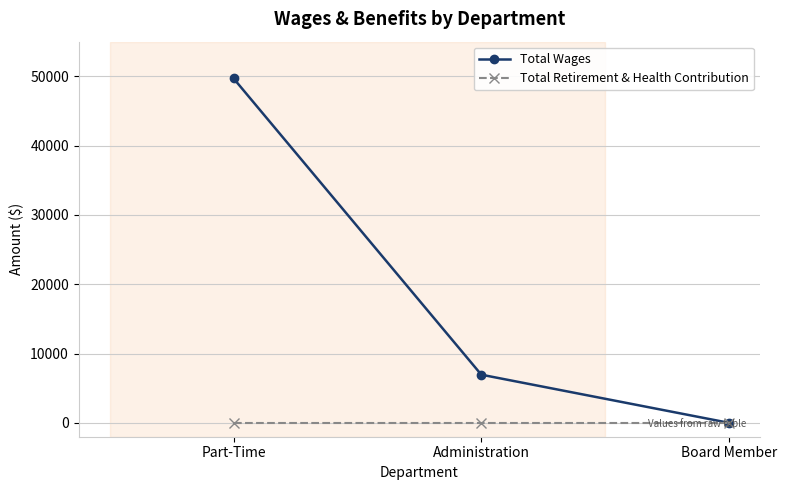

List the series in order of their peak value, lowest first.

Total Retirement & Health Contribution, Total Wages